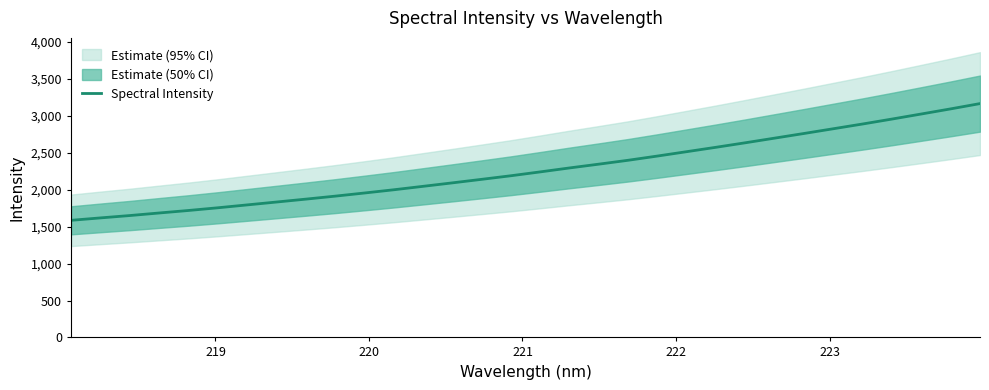

What is the lowest value of the Spectral Intensity series?

1586.2